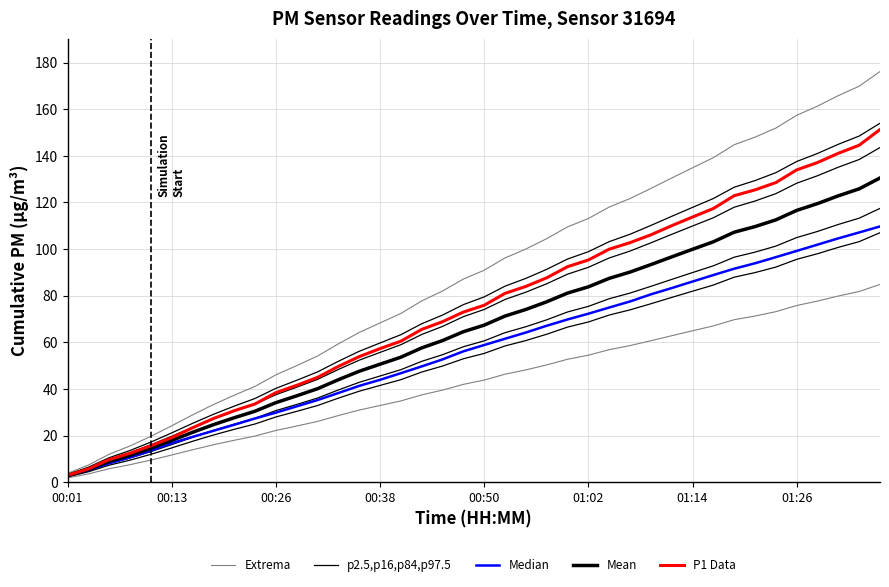

True or false: P1 Data and Mean intersect in this chart.

False